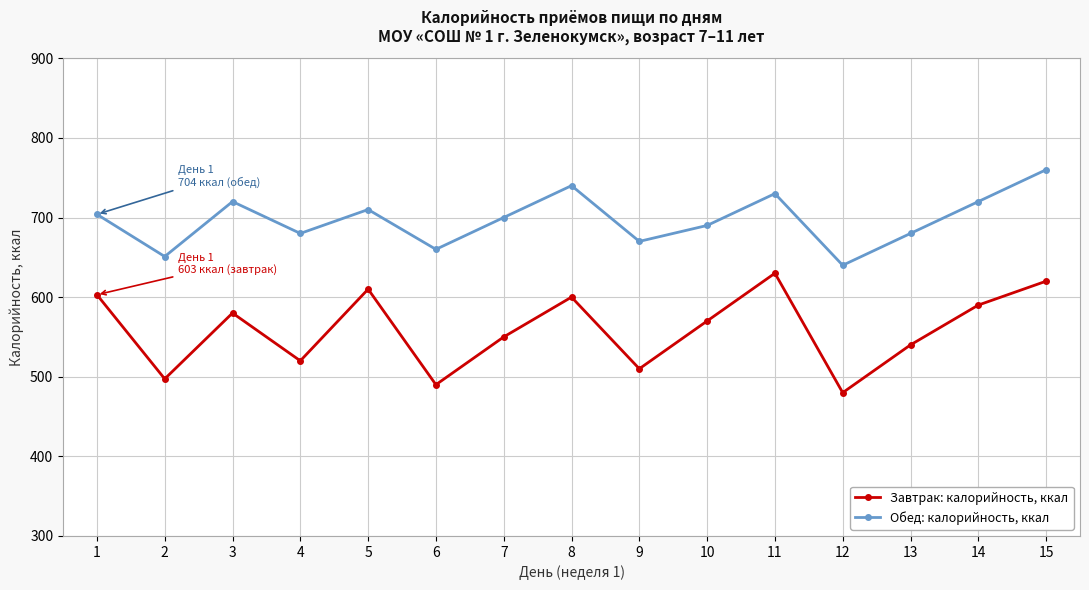

How many distinct data groups are displayed?

2